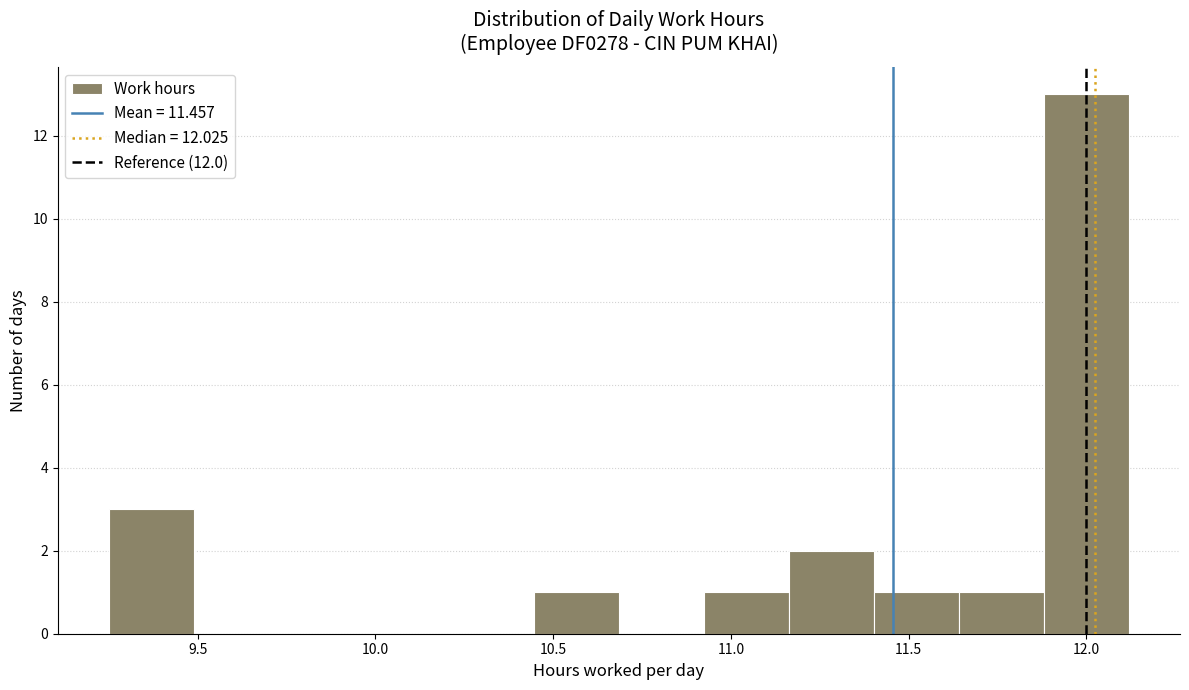

Reading left to right, transcribe this chart: for each bar, give the range it covers on the x-axis and its height. Neither the bar edges nor the heights are printed on the chart, so give them approximately, as read against the axes.

9.25 to 9.50: 3
9.50 to 9.75: 0
9.75 to 9.95: 0
9.95 to 10.20: 0
10.20 to 10.45: 0
10.45 to 10.70: 1
10.70 to 10.90: 0
10.90 to 11.15: 1
11.15 to 11.40: 2
11.40 to 11.65: 1
11.65 to 11.90: 1
11.90 to 12.10: 13